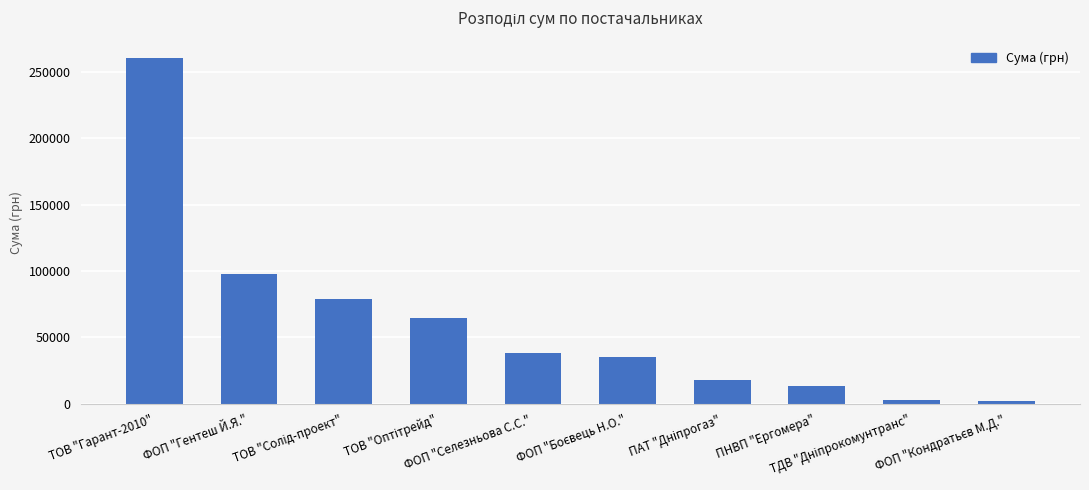

What is the maximum value shown in the chart?

260557.2